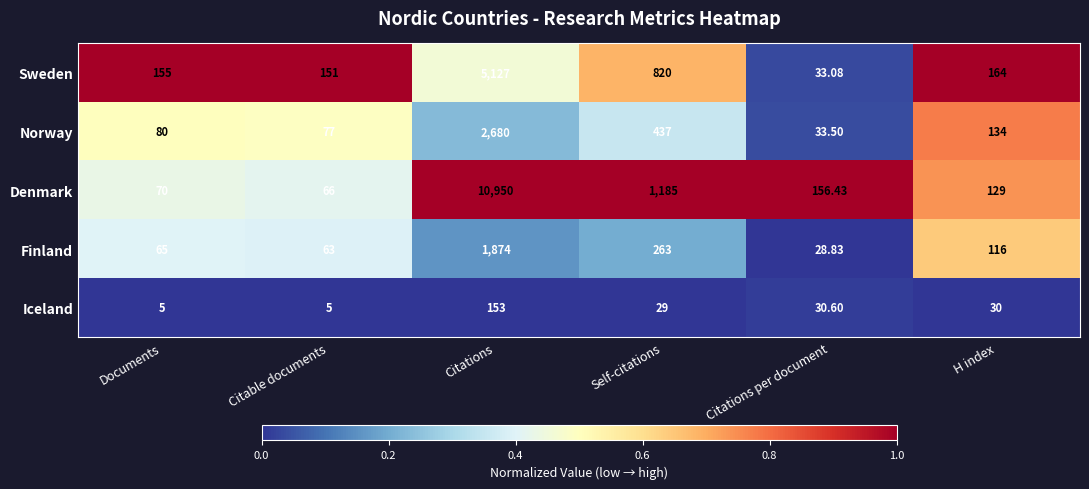

Which series changed the most between Self-citations and H index?

Denmark